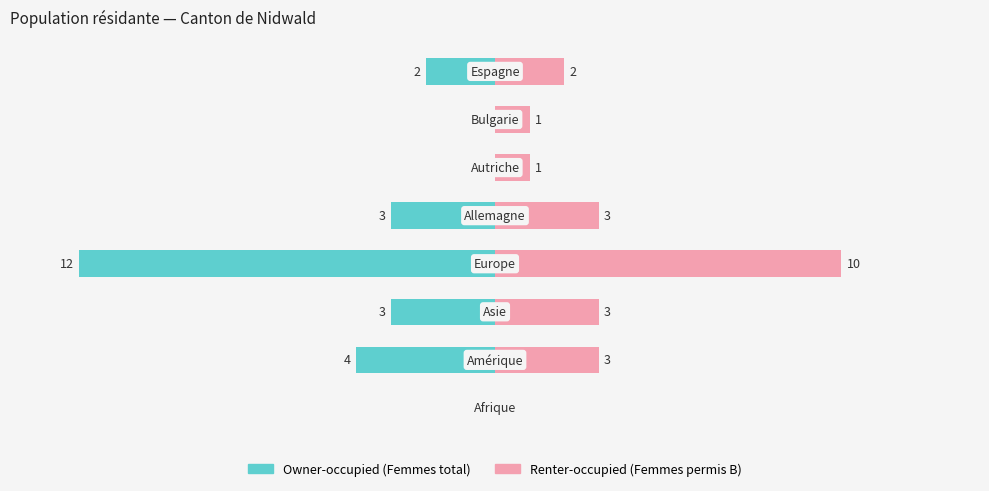

What is the maximum value for Renter-occupied?

10